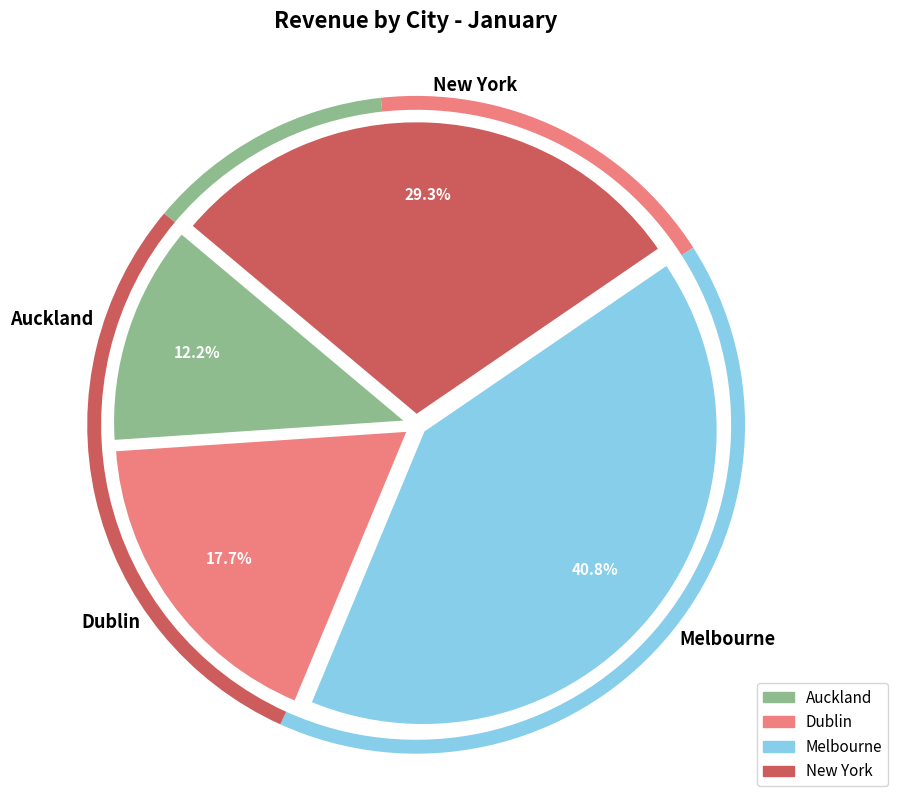

What is the smallest slice in the pie chart?

Auckland